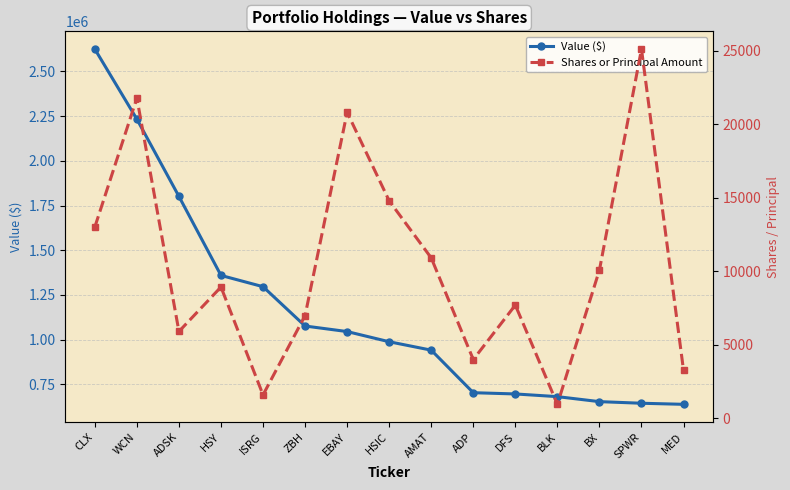

Which series has the widest spread of values?

Value ($)